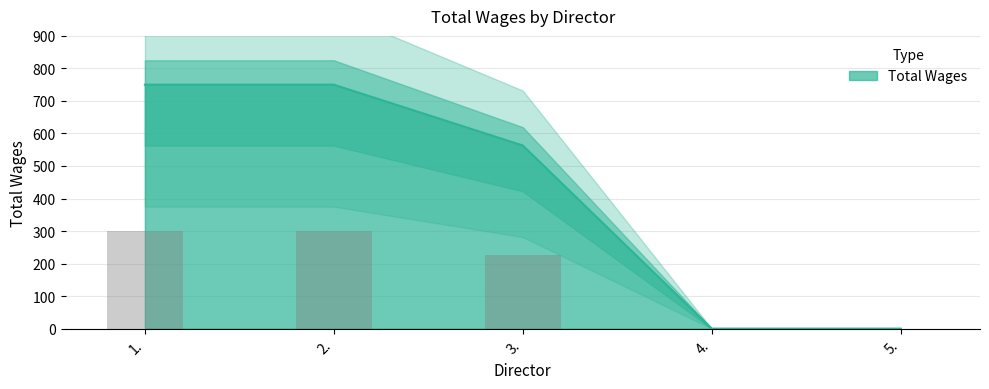

The chart shows a value of 173.3 at 2.. True or false?

False